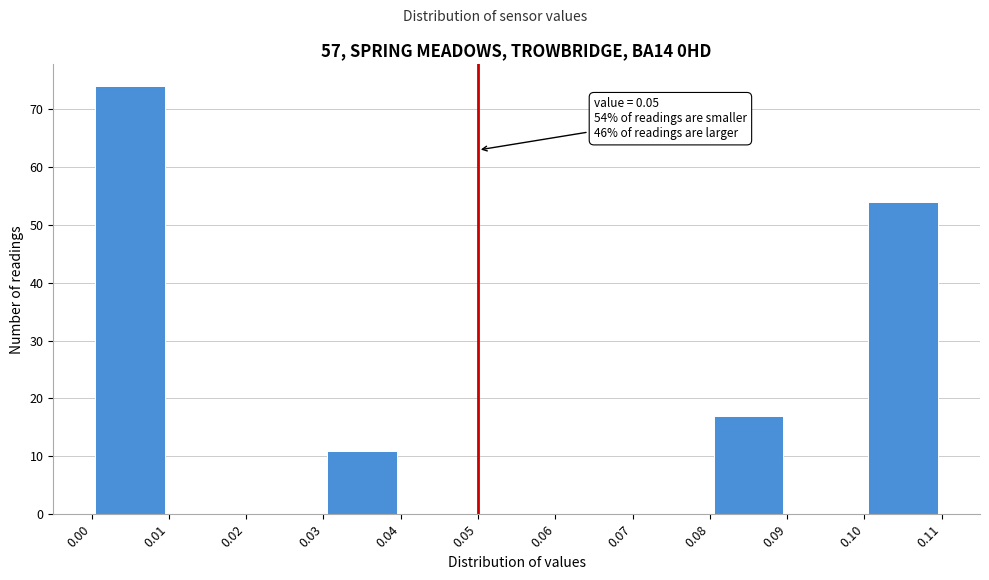

Over which range of the x-axis is the bar tallest?

0.00 to 0.01